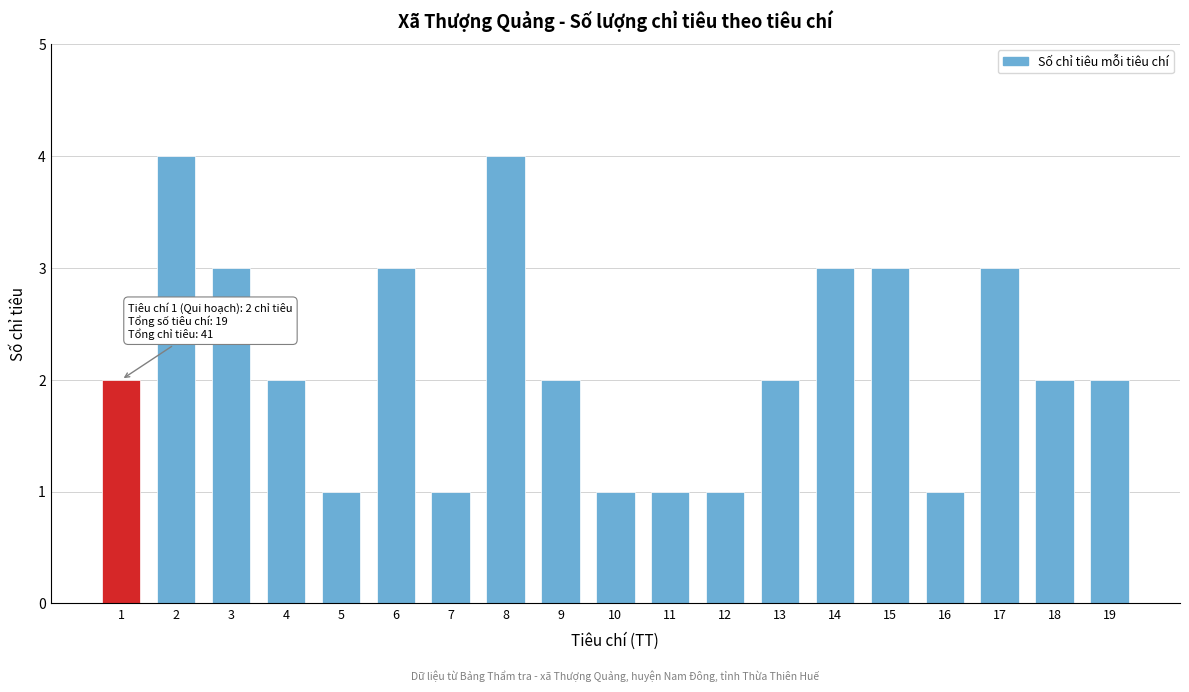

Reading left to right, extract all data points from this chart.

1=2	2=4	3=3	4=2	5=1	6=3	7=1	8=4	9=2	10=1	11=1	12=1	13=2	14=3	15=3	16=1	17=3	18=2	19=2